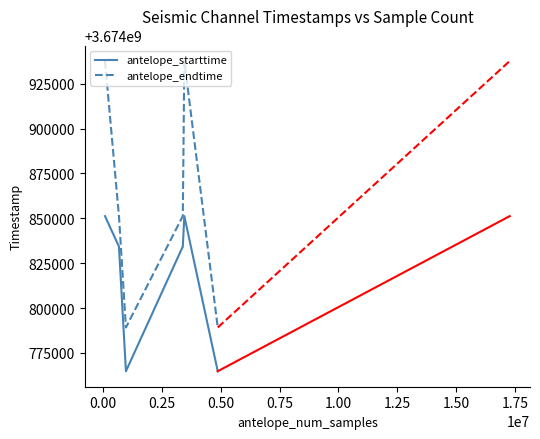

What is the minimum value shown in the chart?

3674764800.0